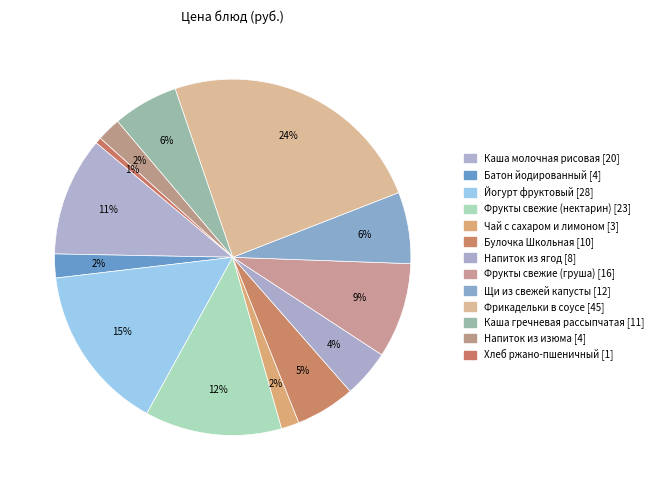

How many segments does this pie chart have?

13